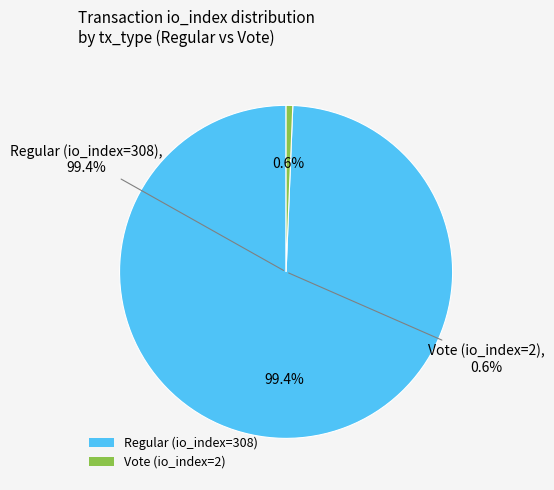

Which slice is the smallest?

Vote (io_index=2)